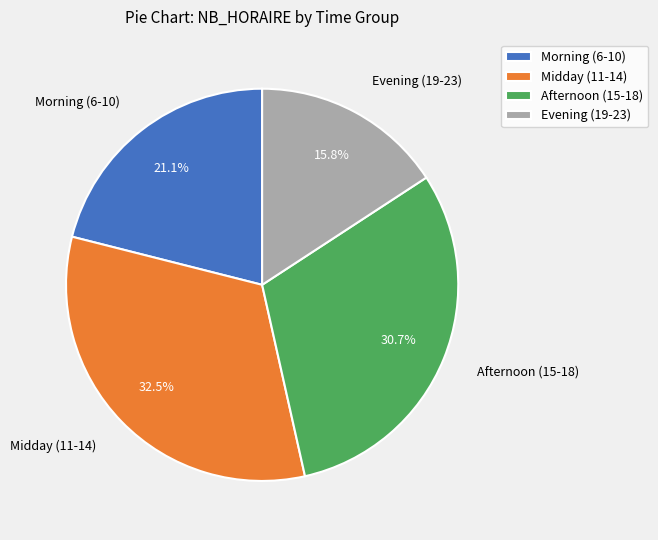

What is the largest slice in the pie chart?

Midday (11-14)